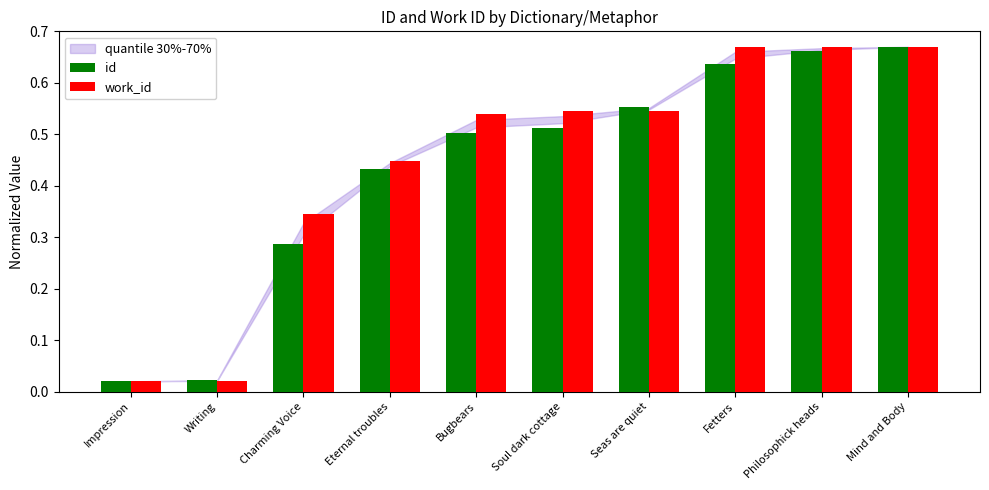

Between Writing and Bugbears, which series saw the biggest shift?

work_id